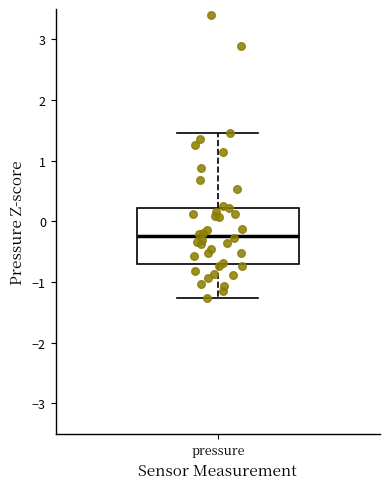

Read this box plot against the y-axis: the position of the median line, the range covered by the box, and the ends of both whiskers. The values are not printed on the chart, so give them approximately, as read against the axis.

median -0.2, box -0.7 to 0.2, whiskers -1.3 to 1.5